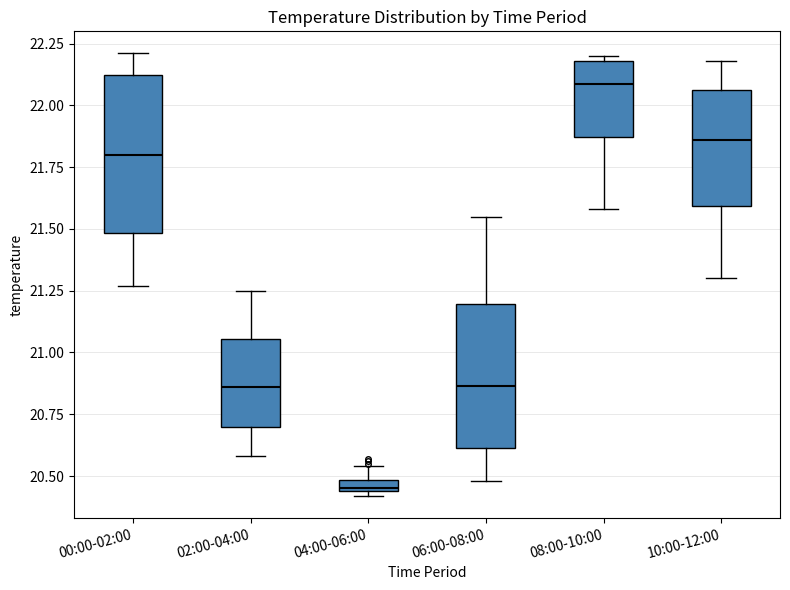

Where is the upper edge of the box for 10:00-12:00 on the y-axis? The values are not printed on the chart, so give them approximately, as read against the axis.

22.05